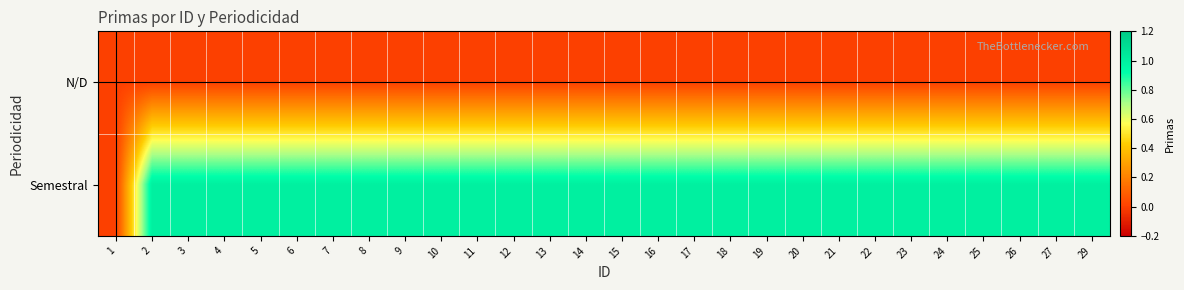

Which series has the widest spread of values?

Semestral